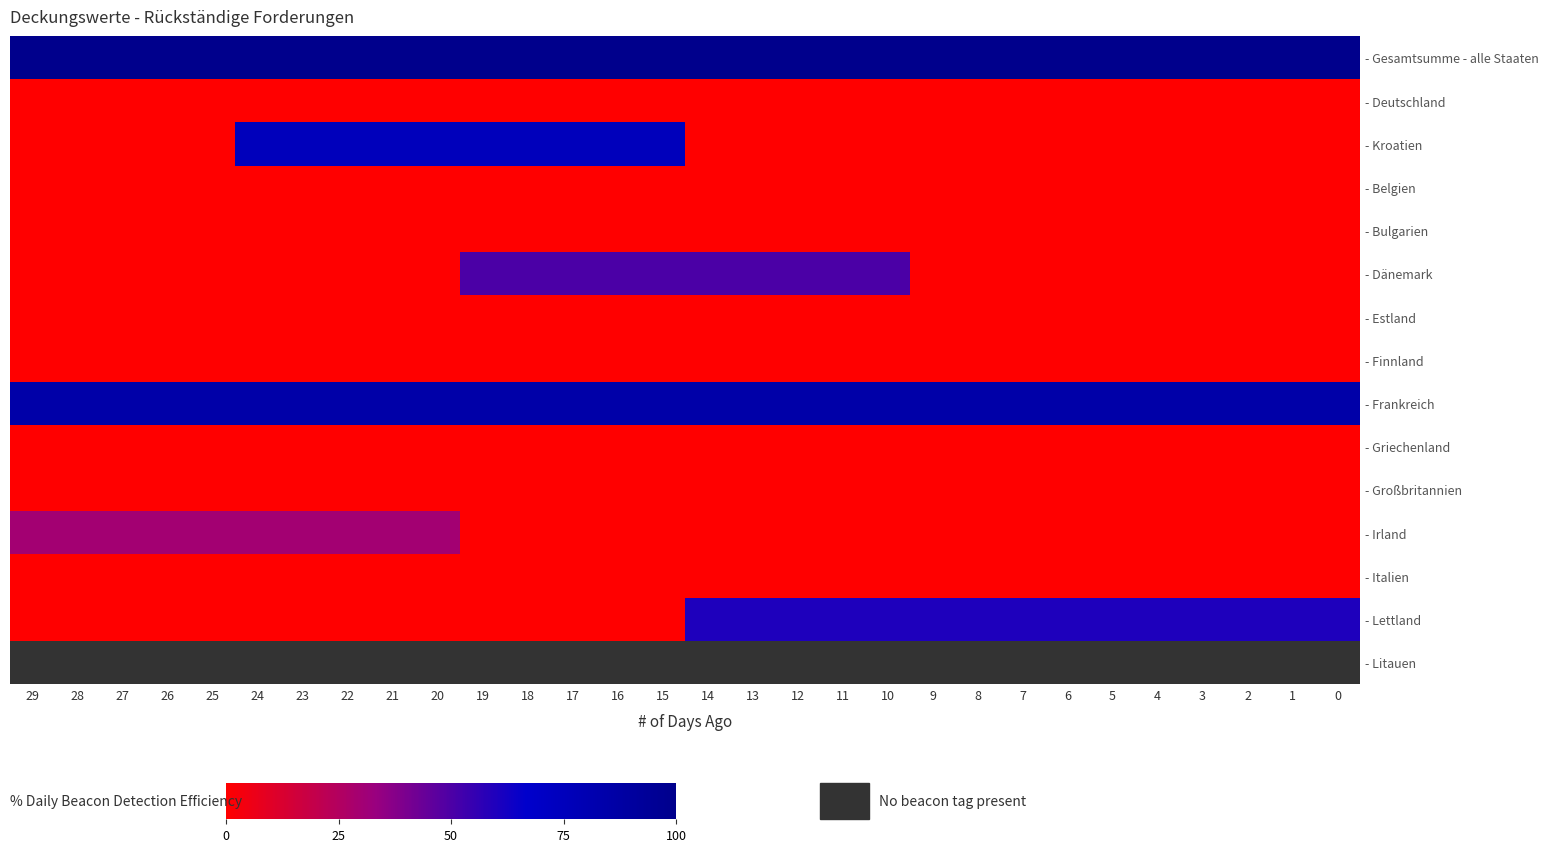

How many values in the - Dänemark series exceed 0?

10